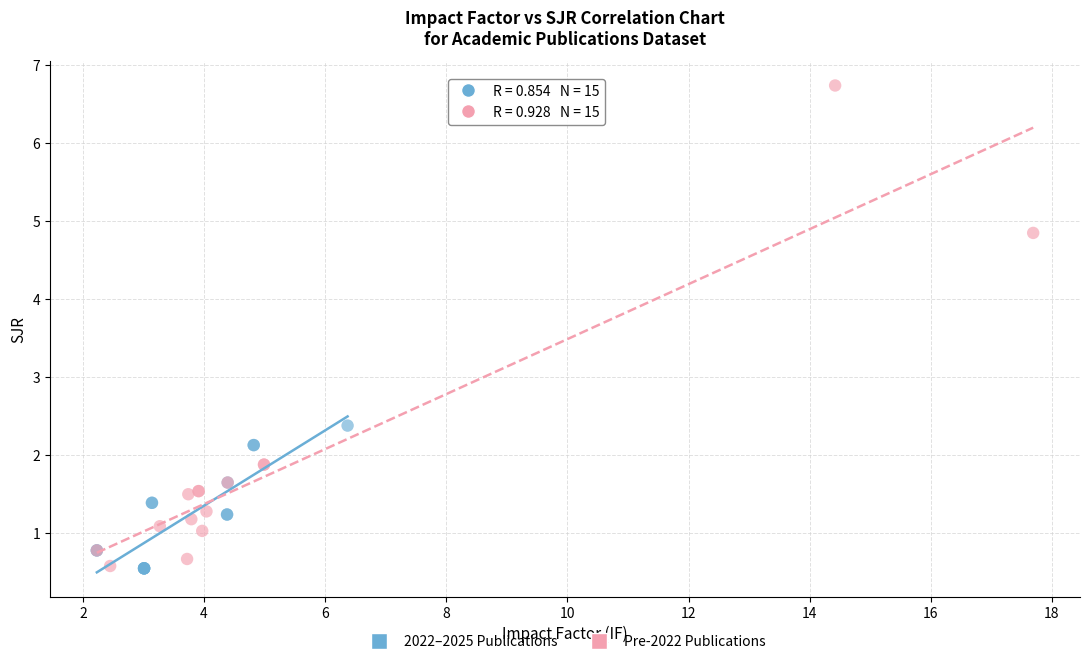

Which series contains the highest Y value?

Pre-2022 Publications